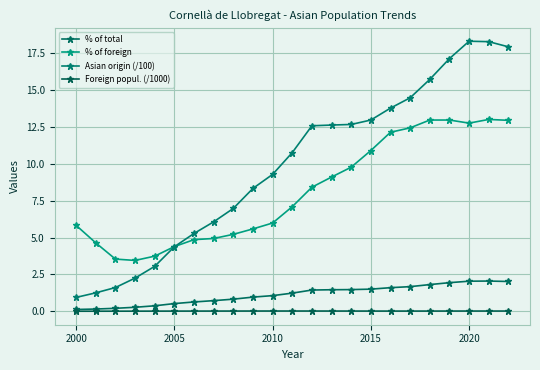

What is the difference between the maximum and minimum values in the Asian origin (/100) series?

17.4